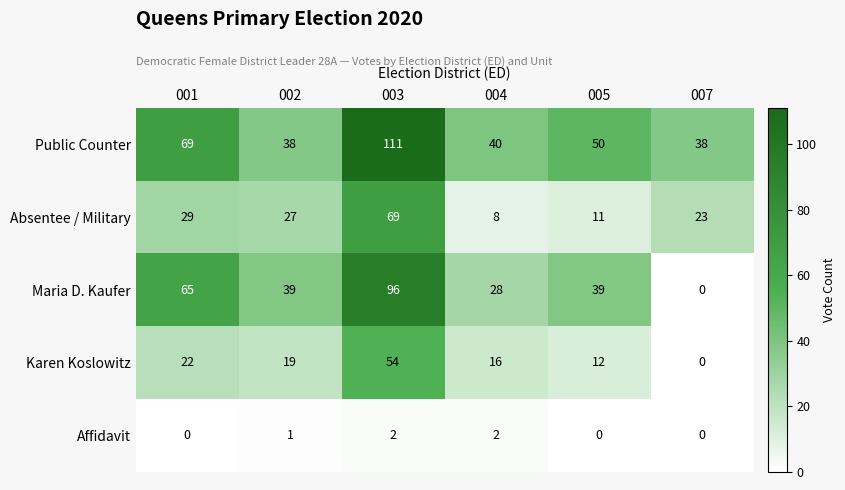

At 005, list the series in order from smallest to largest.

Affidavit, Absentee / Military, Karen Koslowitz, Maria D. Kaufer, Public Counter